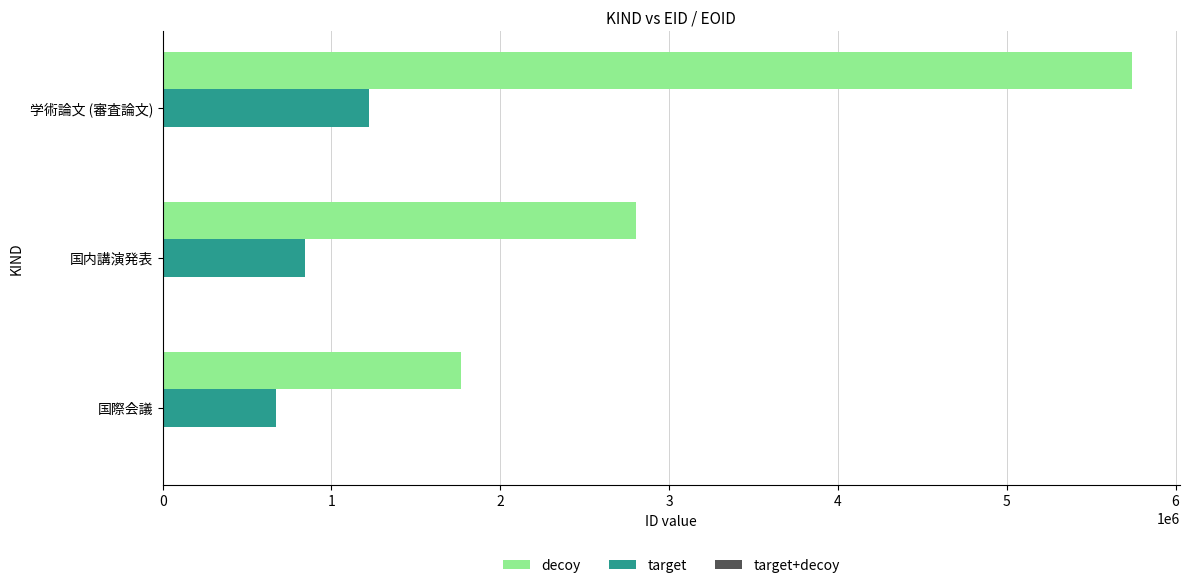

What is the average value of the target series?

911784